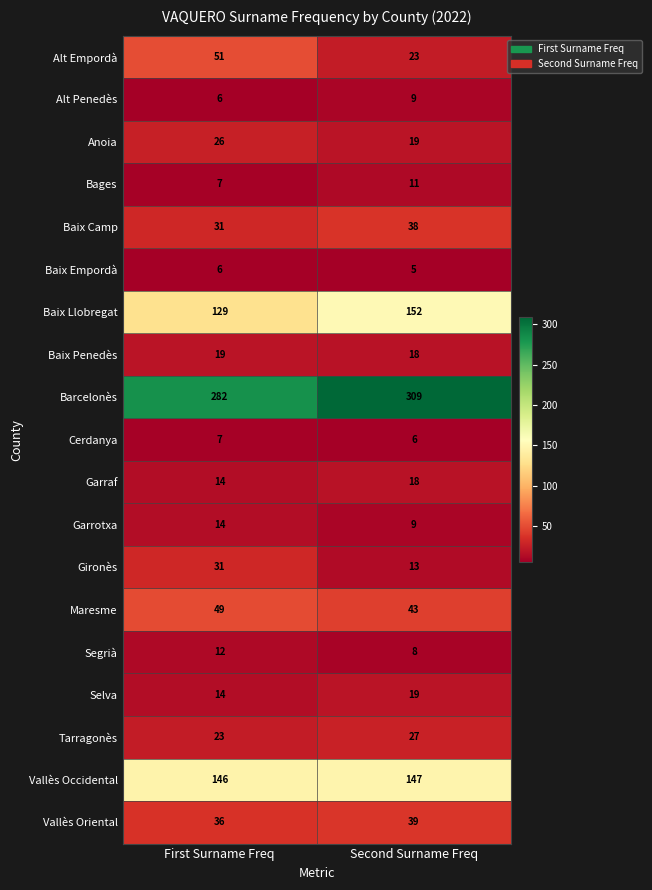

What value does the Tarragonès series have at Second Surname Freq?

27